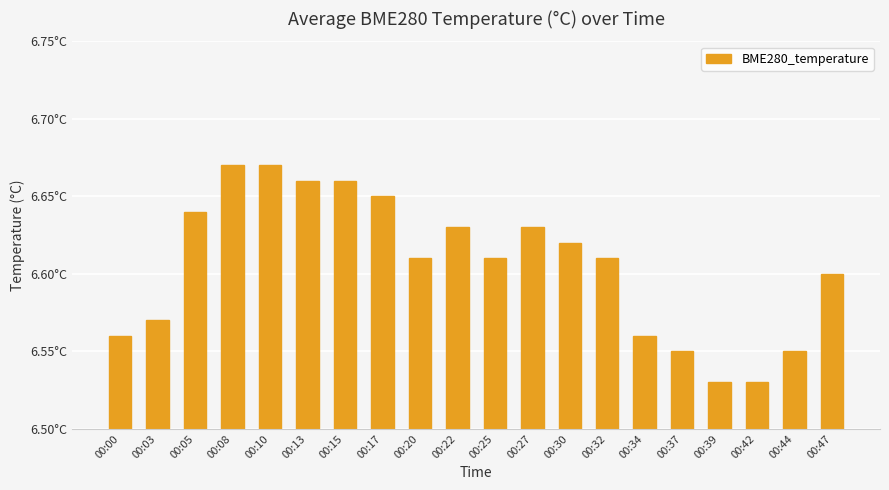

Does the chart contain any negative values?

No